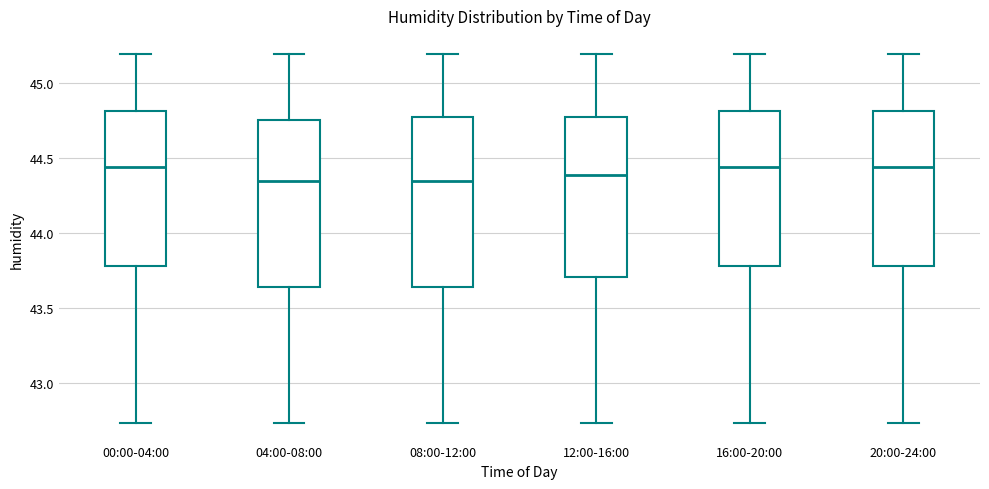

Reading left to right, transcribe this box plot: for each box, give where its median line is, the range the box spans, and where its two whiskers end, as read against the y-axis. The values are not printed on the chart, so give them approximately, as read against the axis.

00:00-04:00: median 44.45, box 43.80 to 44.80, whiskers 42.75 to 45.20
04:00-08:00: median 44.35, box 43.65 to 44.75, whiskers 42.75 to 45.20
08:00-12:00: median 44.35, box 43.65 to 44.80, whiskers 42.75 to 45.20
12:00-16:00: median 44.40, box 43.70 to 44.80, whiskers 42.75 to 45.20
16:00-20:00: median 44.45, box 43.80 to 44.80, whiskers 42.75 to 45.20
20:00-24:00: median 44.45, box 43.80 to 44.80, whiskers 42.75 to 45.20